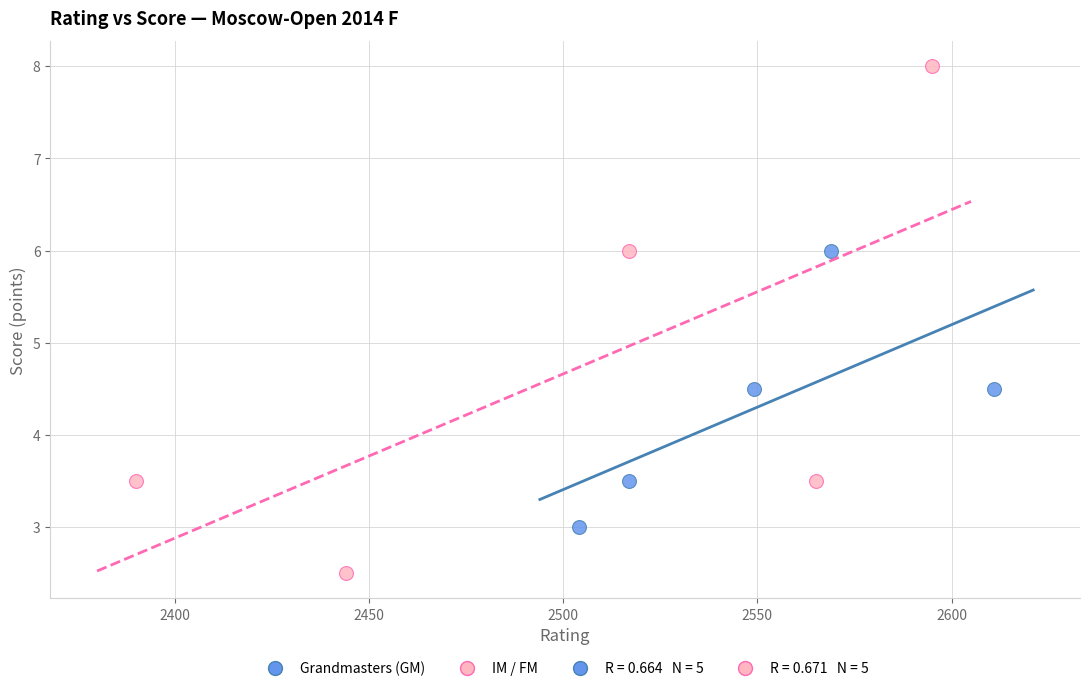

Which series reaches the maximum Y coordinate?

IM / FM